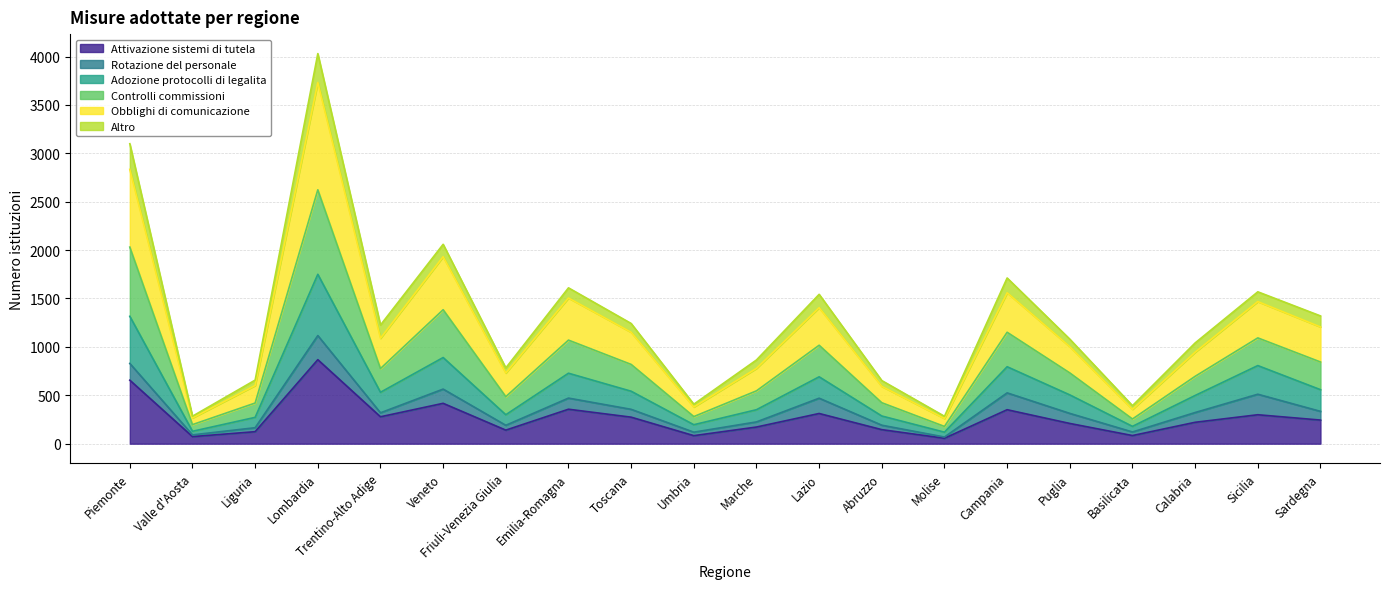

Read the Attivazione sistemi di tutela value at Basilicata, to the nearest 10.

80